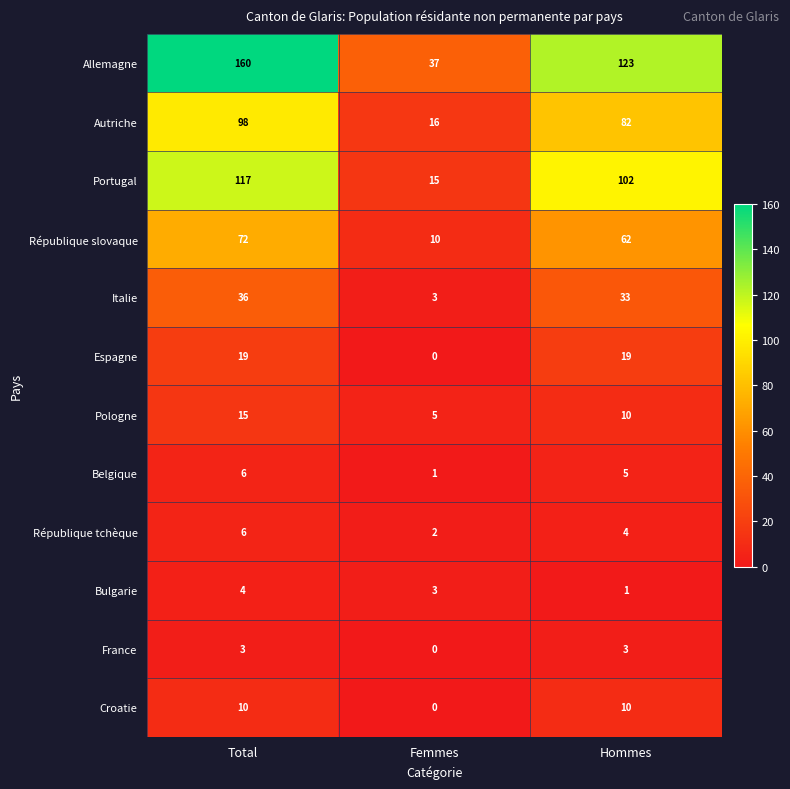

Rank the categories by Allemagne value from highest to lowest.

Total, Hommes, Femmes